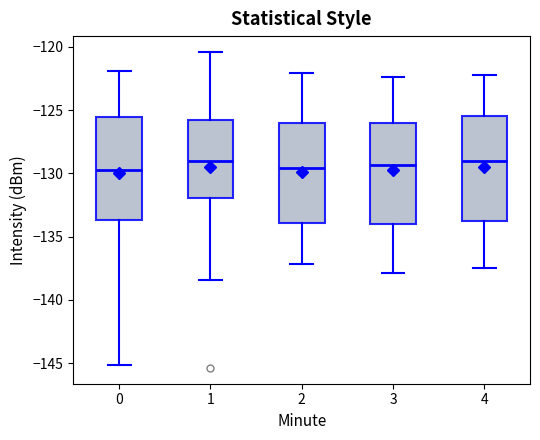

Reading left to right, read every box against the y-axis: the position of its median line, the range the box covers, and the ends of its whiskers. The values are not printed on the chart, so give them approximately, as read against the axis.

0: median -129.5, box -133.5 to -125.5, whiskers -145.0 to -122.0
1: median -129.0, box -132.0 to -126.0, whiskers -138.5 to -120.5
2: median -129.5, box -134.0 to -126.0, whiskers -137.0 to -122.0
3: median -129.5, box -134.0 to -126.0, whiskers -138.0 to -122.5
4: median -129.0, box -134.0 to -125.5, whiskers -137.5 to -122.0